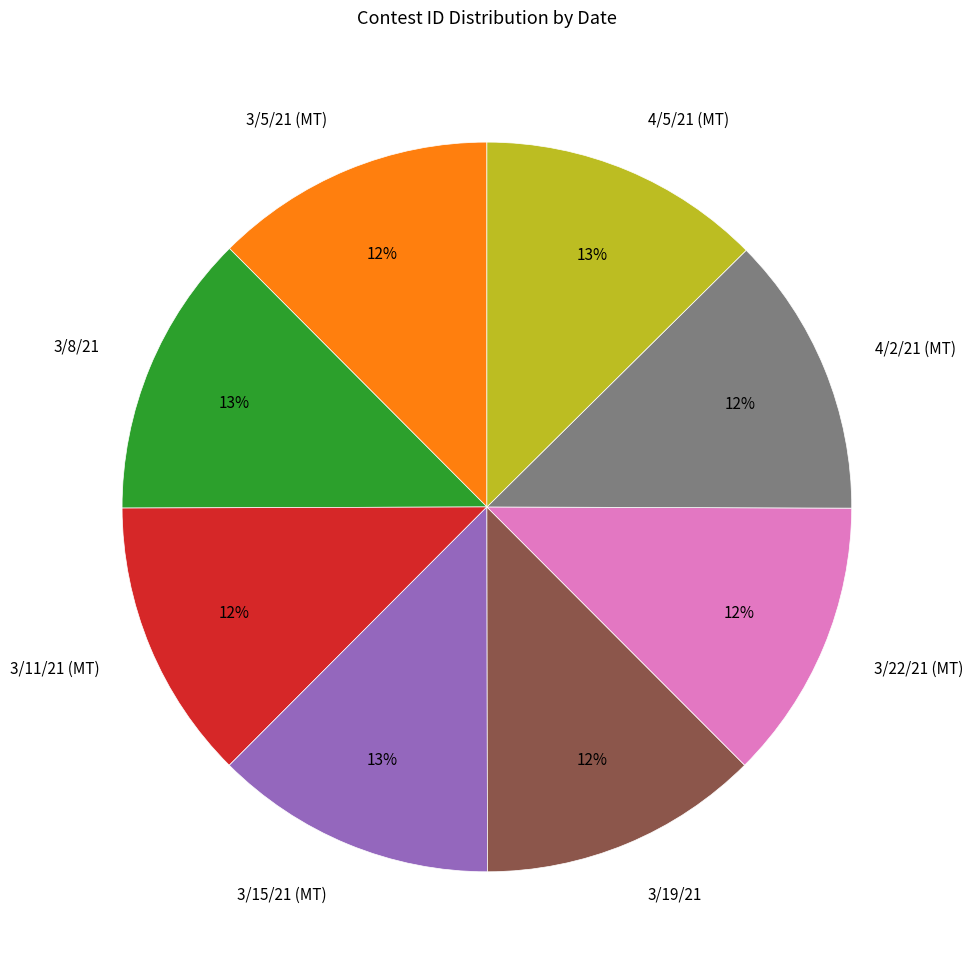

True or false: 3/8/21 accounts for 13% of the total.

True